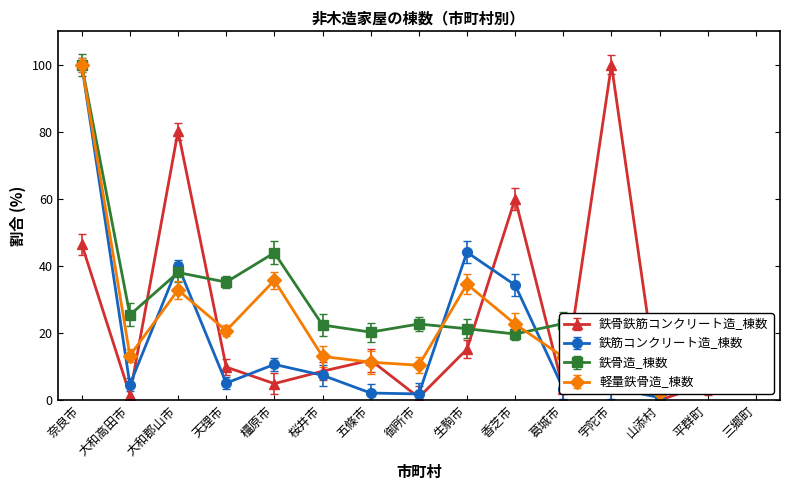

Where is the first local maximum for 軽量鉄骨造_棟数?

大和郡山市